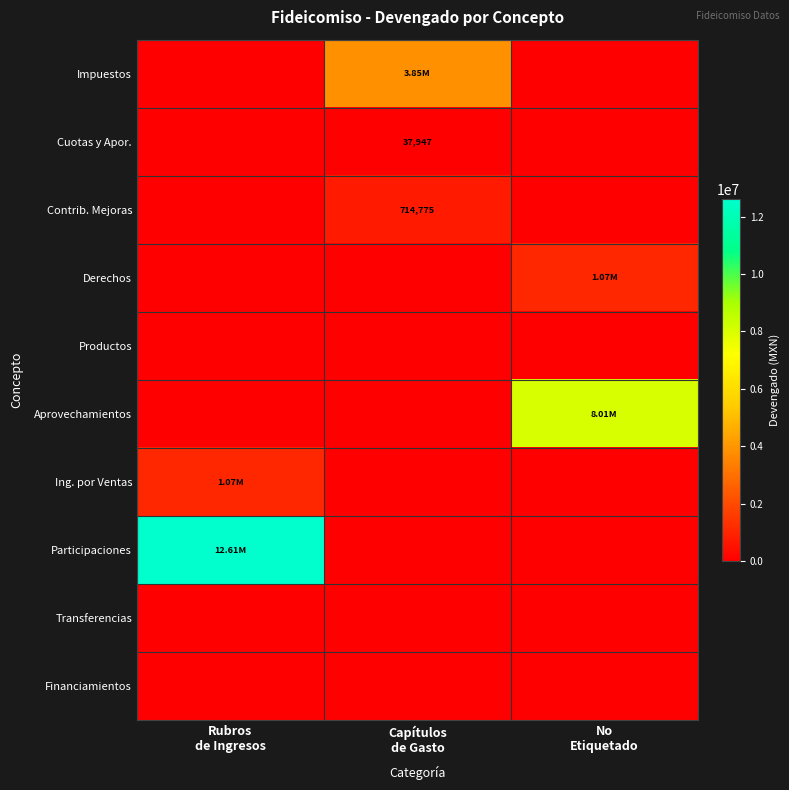

At which category is the sum across all series the highest?

Rubros
de Ingresos